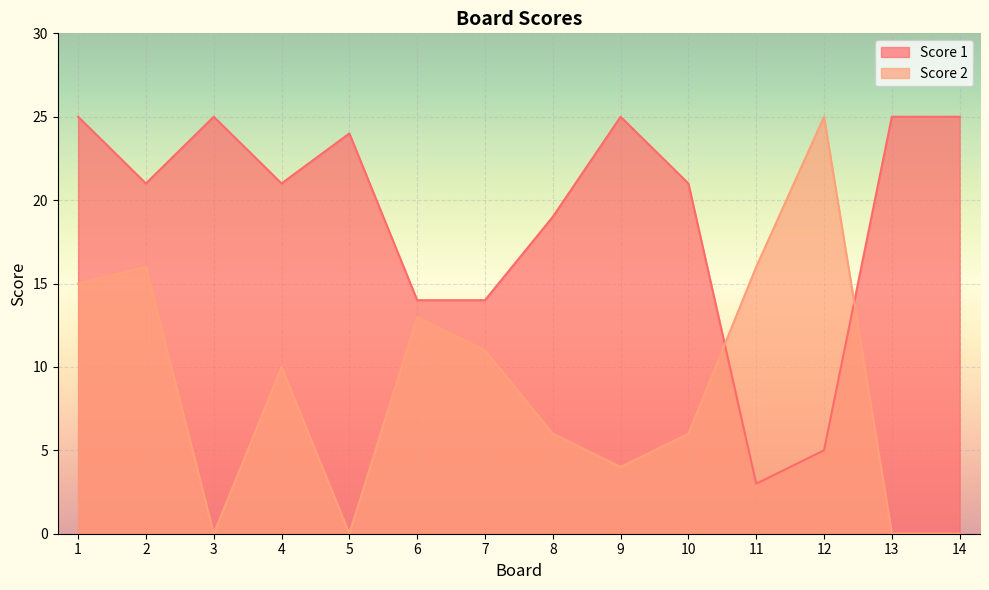

What is the value of the Score 1 point at the 12th from the left?

5